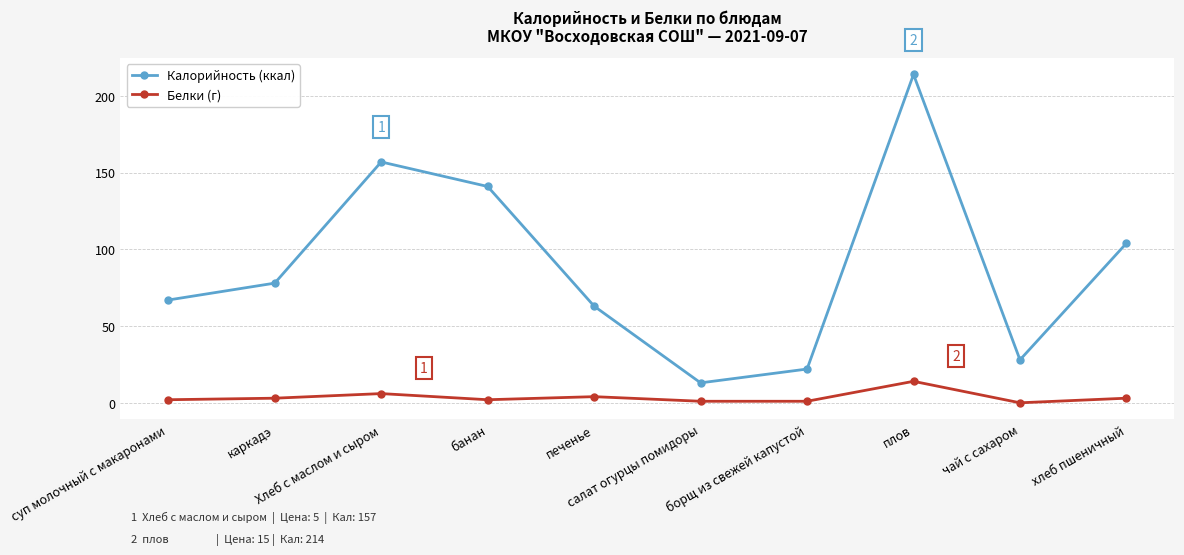

At which category is the sum across all series the highest?

плов